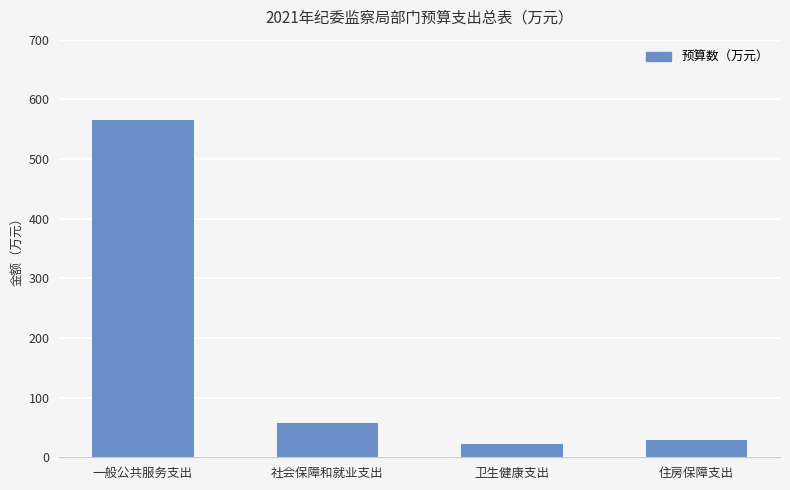

What is the difference between the second highest and minimum values?

36.1